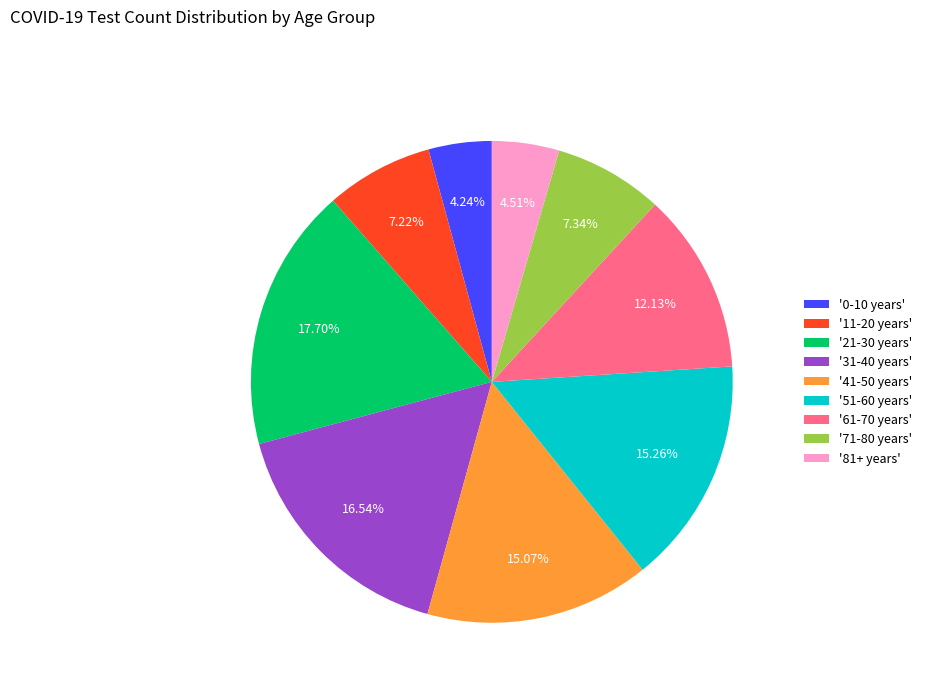

Combined, do '71-80 years' and '61-70 years' account for over 50%?

No